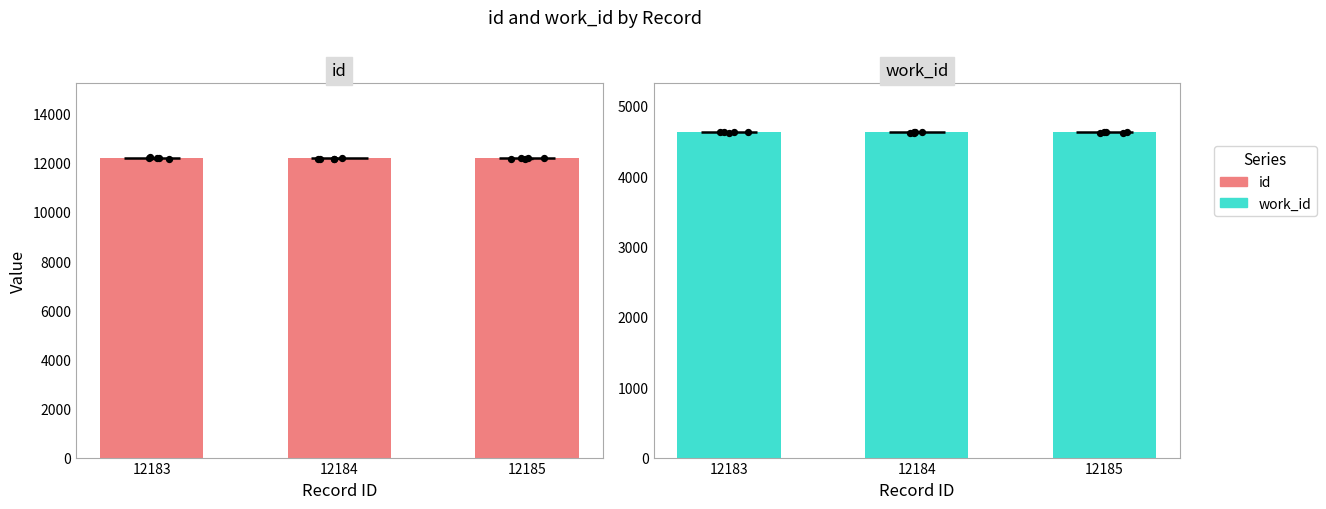

Which series contains the highest Y value?

id